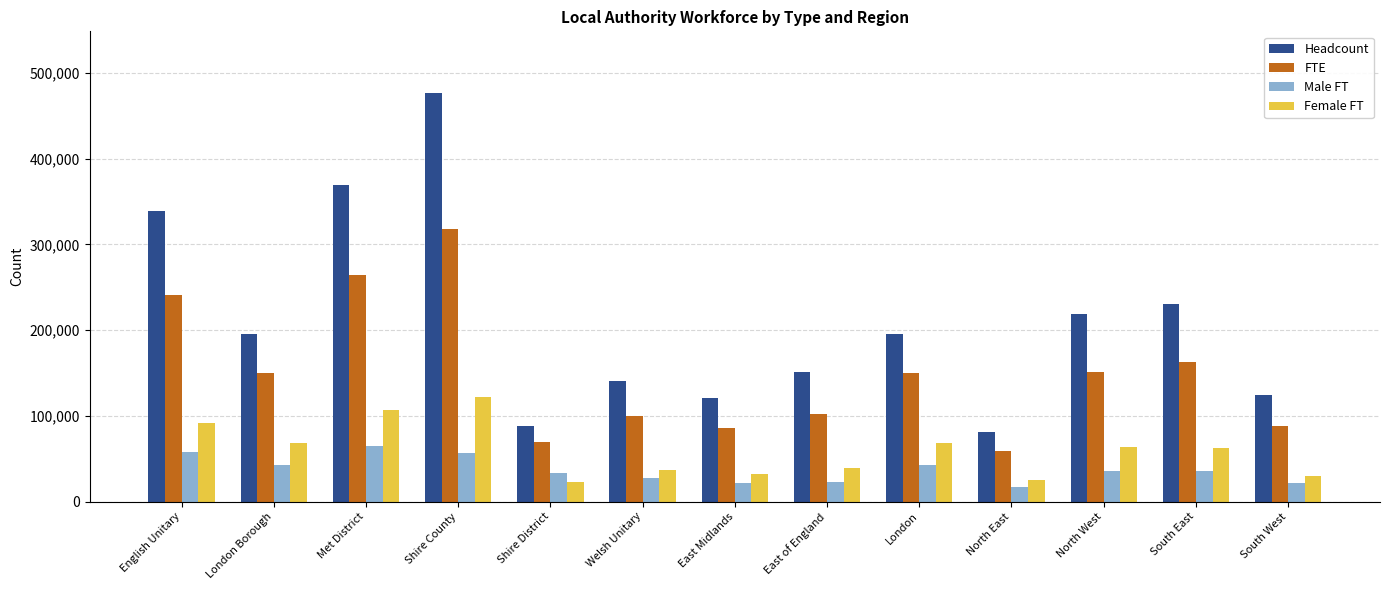

What are all the series names shown in the legend?

Headcount, FTE, Male FT, Female FT